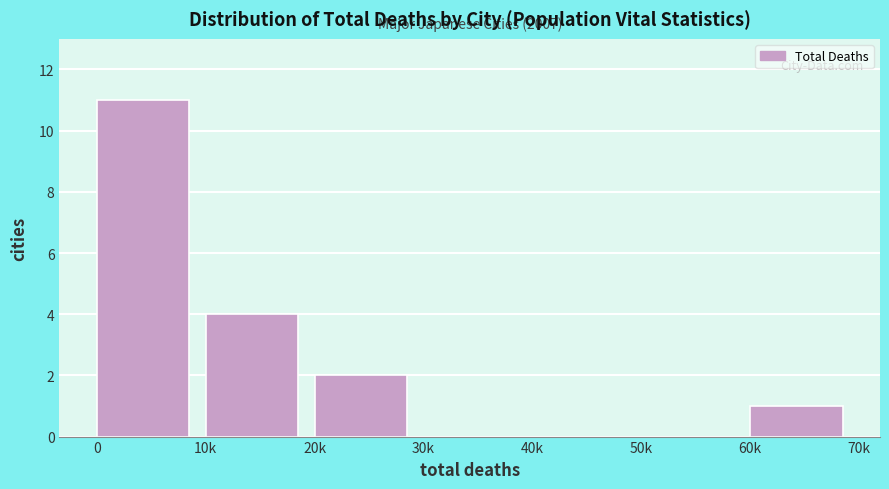

Reading right to left, transcribe all the data shown in this chart.

60k=1	50k=0	40k=0	30k=0	20k=2	10k=4	0=11